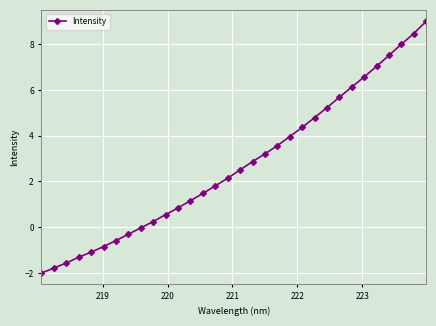

What is the smallest value displayed?

-2.0